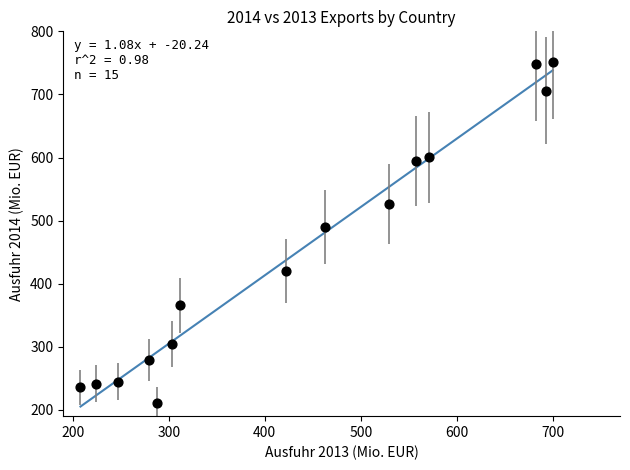

What is the range of X values (max minus min)?

491.8